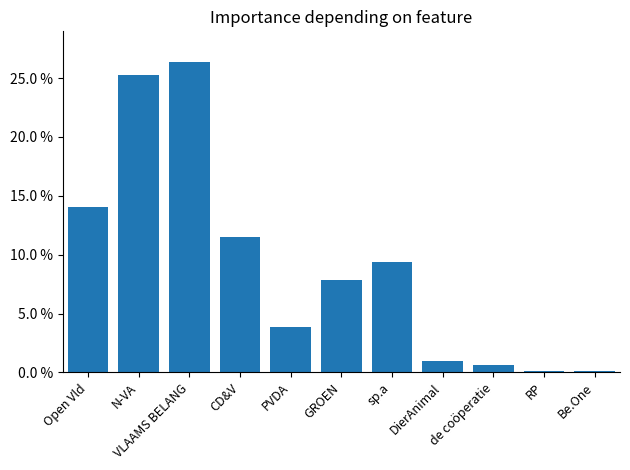

The value at VLAAMS BELANG is 0.4. True or false?

False